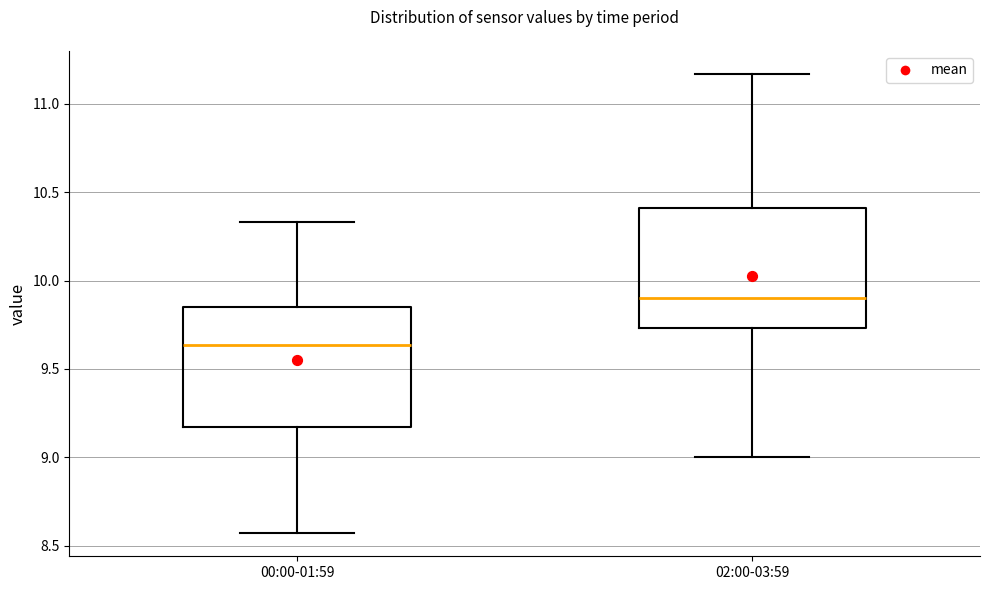

Reading left to right, transcribe this box plot: for each box, give where its median line is, the range the box spans, and where its two whiskers end, as read against the y-axis. The values are not printed on the chart, so give them approximately, as read against the axis.

00:00-01:59: median 9.65, box 9.15 to 9.85, whiskers 8.55 to 10.35
02:00-03:59: median 9.90, box 9.75 to 10.40, whiskers 9.00 to 11.15